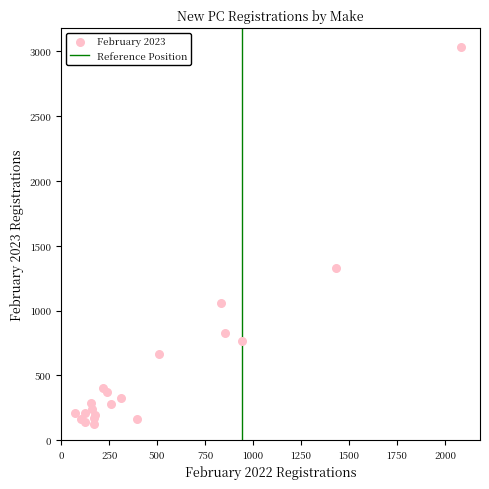

What Y value in the scatter plot is closest to 1578?

1325